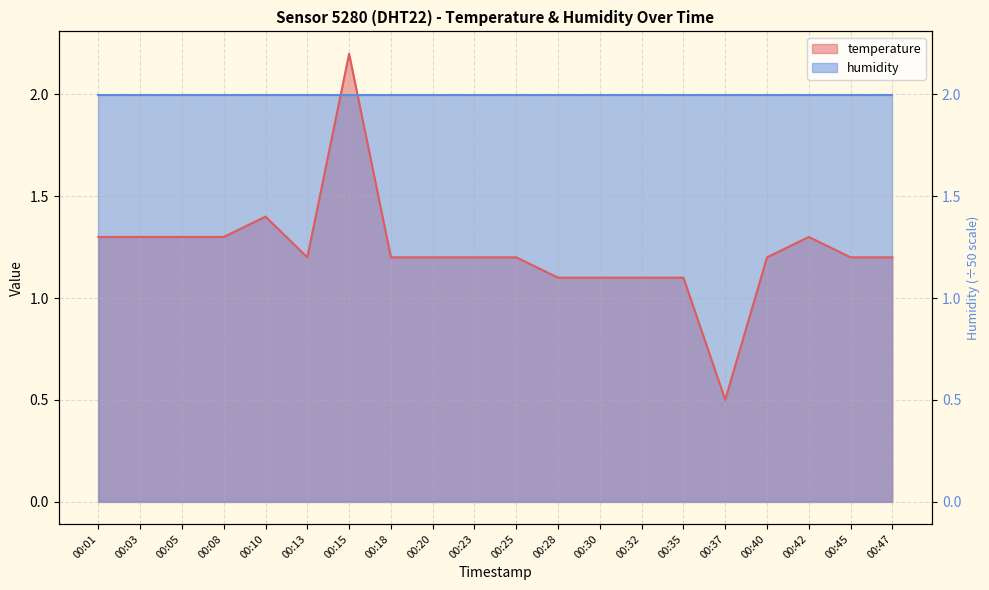

Where does the data first go above 1?

00:01